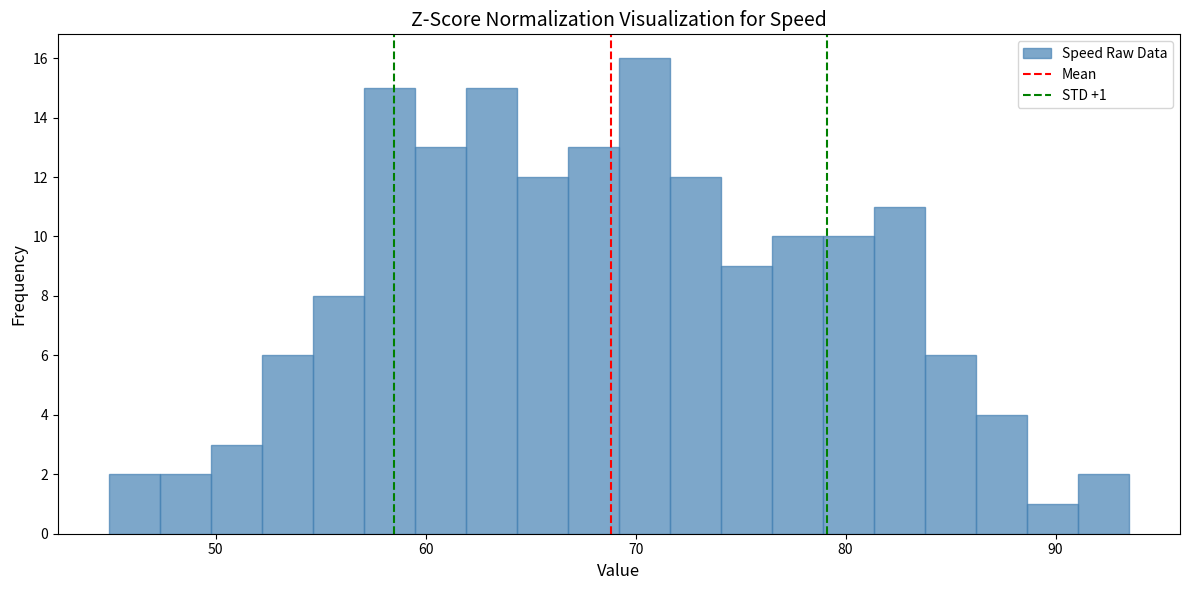

Around what value on the x-axis is the tallest bar? Give the approximate position of its centre, as read against the axis.

70